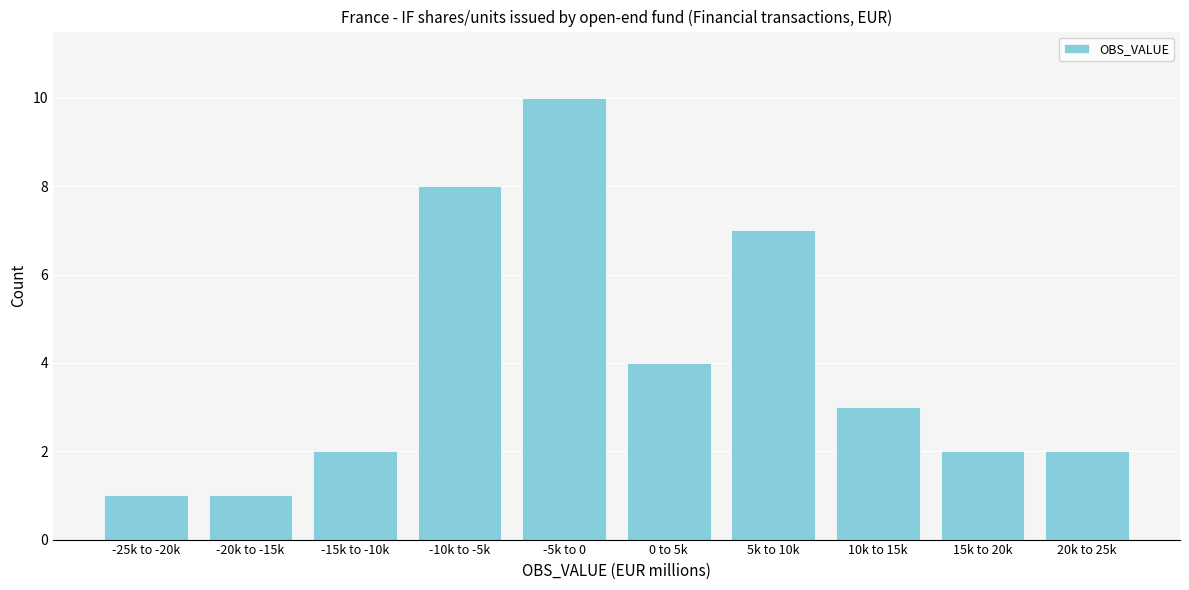

Reading left to right, transcribe all the data shown in this chart.

-25k to -20k=1	-20k to -15k=1	-15k to -10k=2	-10k to -5k=8	-5k to 0=10	0 to 5k=4	5k to 10k=7	10k to 15k=3	15k to 20k=2	20k to 25k=2